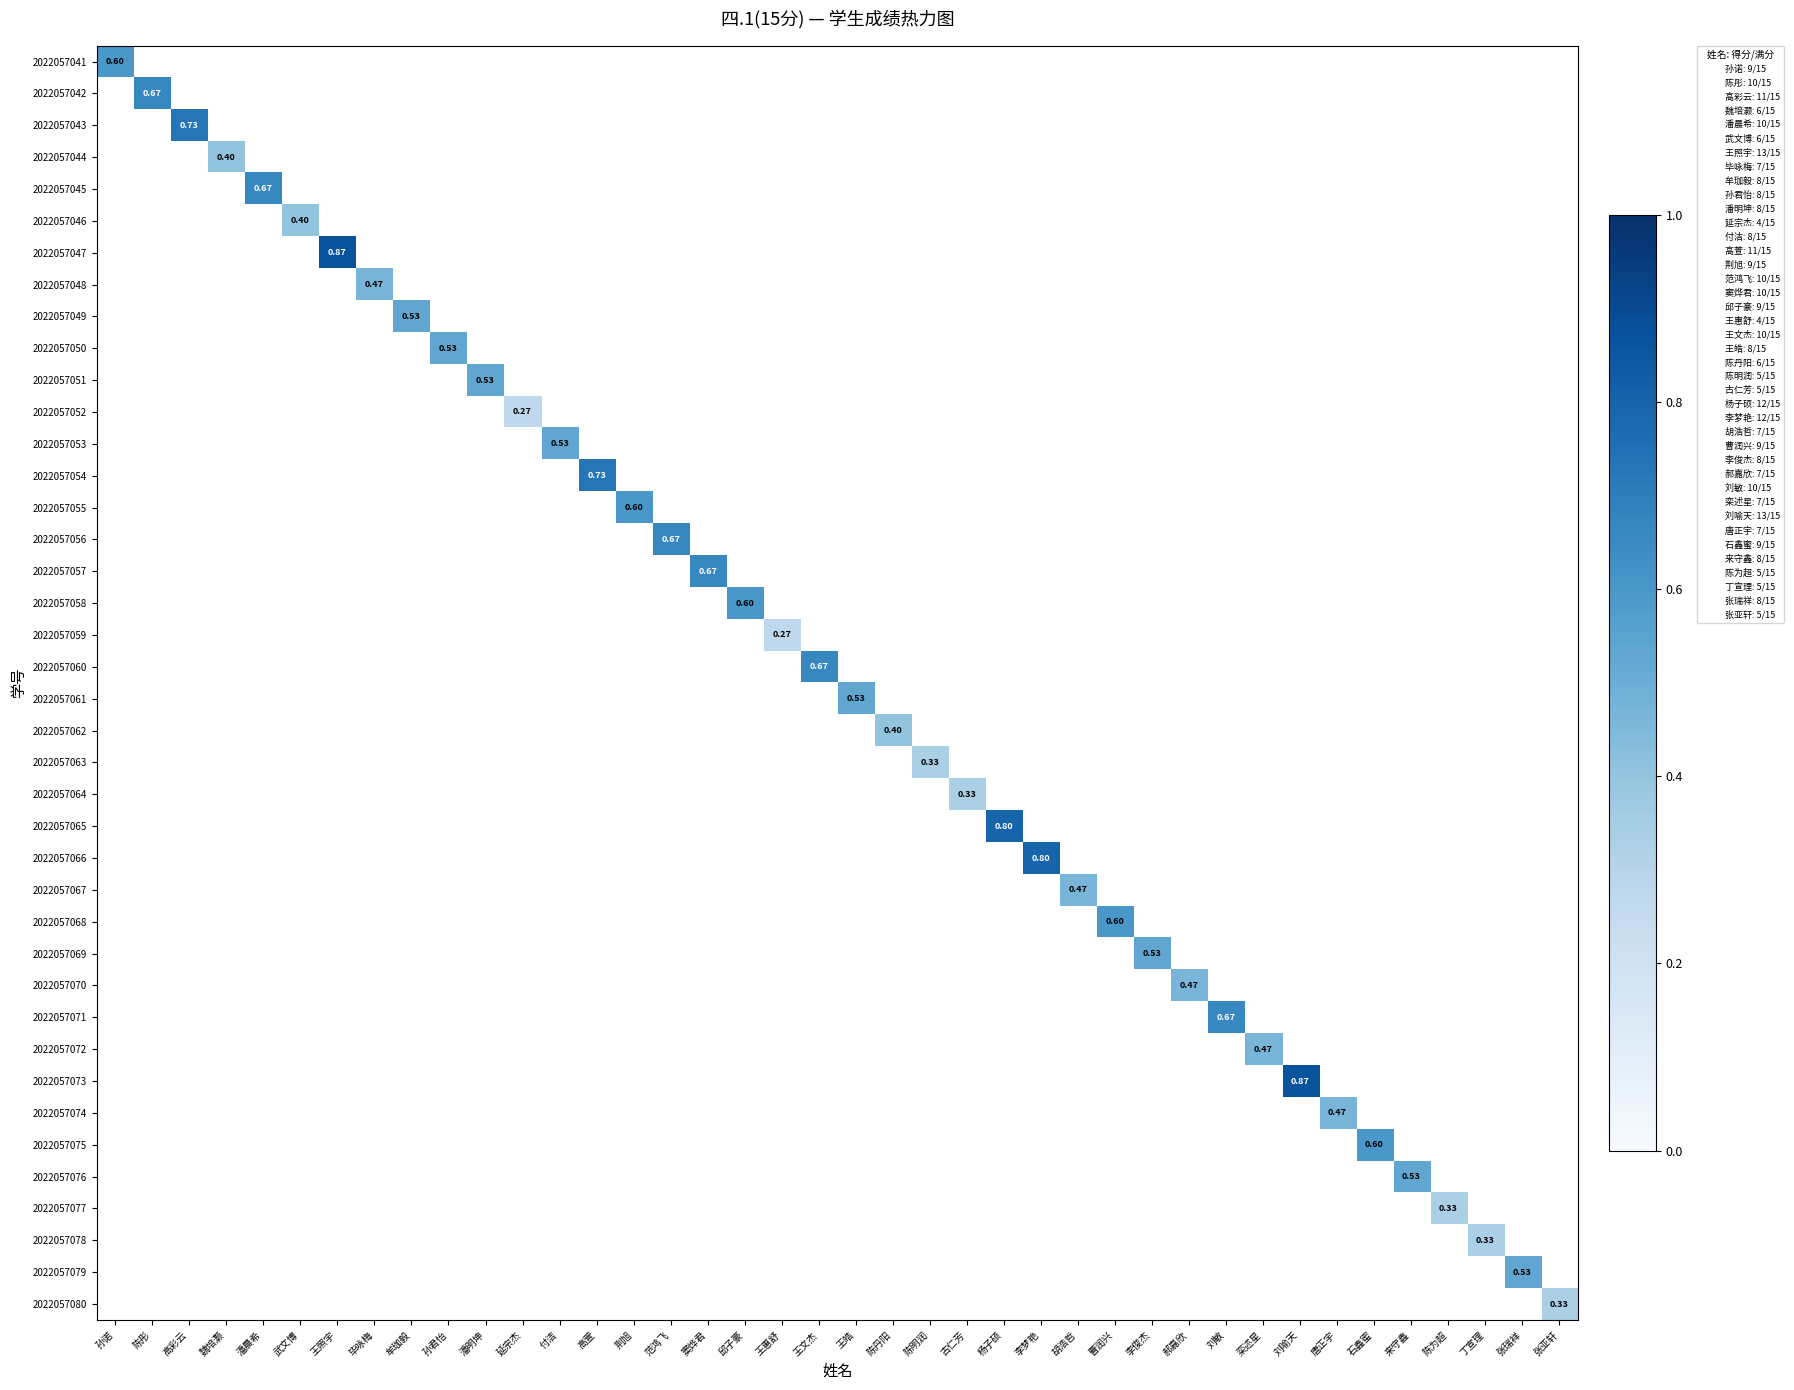

At which category does the chart reach its minimum across all series?

延宗杰